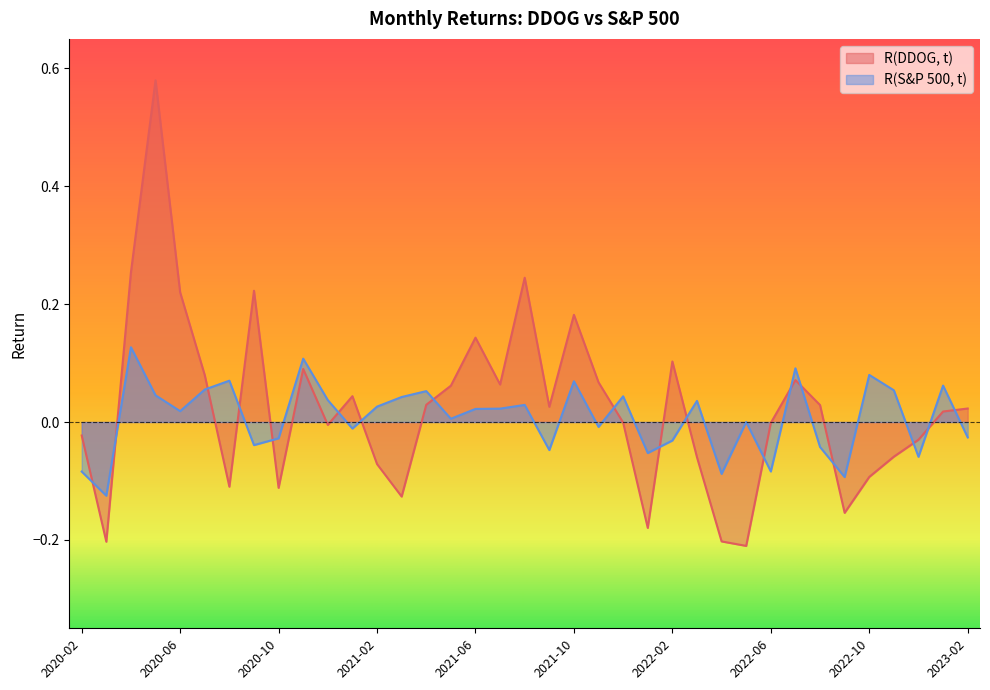

List the series in order of their peak value, highest first.

R(DDOG, t), R(S&P 500, t)